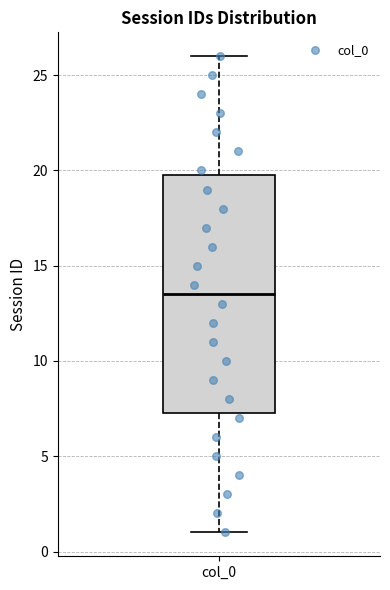

Where does the upper whisker of the box for col_0 end on the y-axis? The values are not printed on the chart, so give them approximately, as read against the axis.

26.0